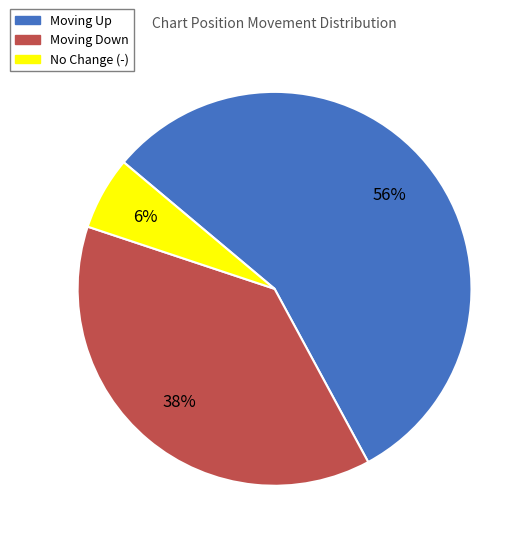

Does any single category account for the majority?

Yes